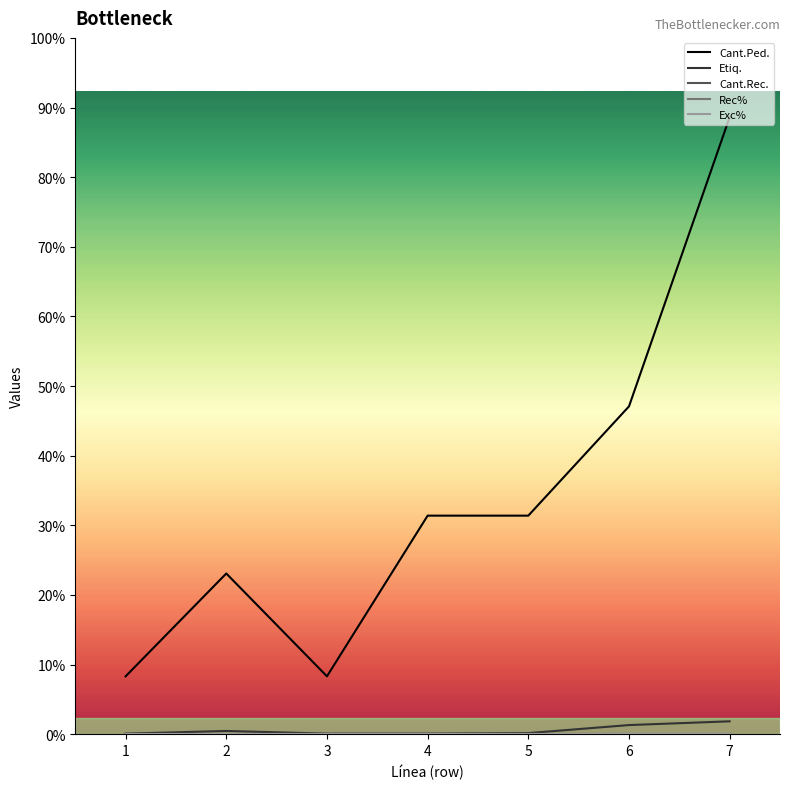

What is the difference between the highest and lowest values at 4?

408